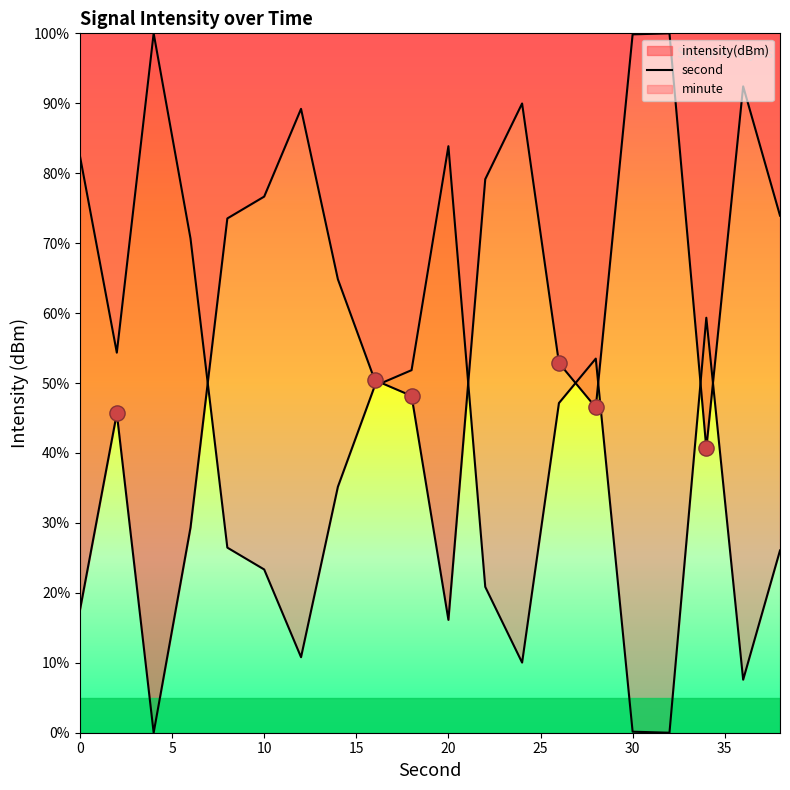

Approximately how many times larger is the value at 35 compared to 5?

1.4